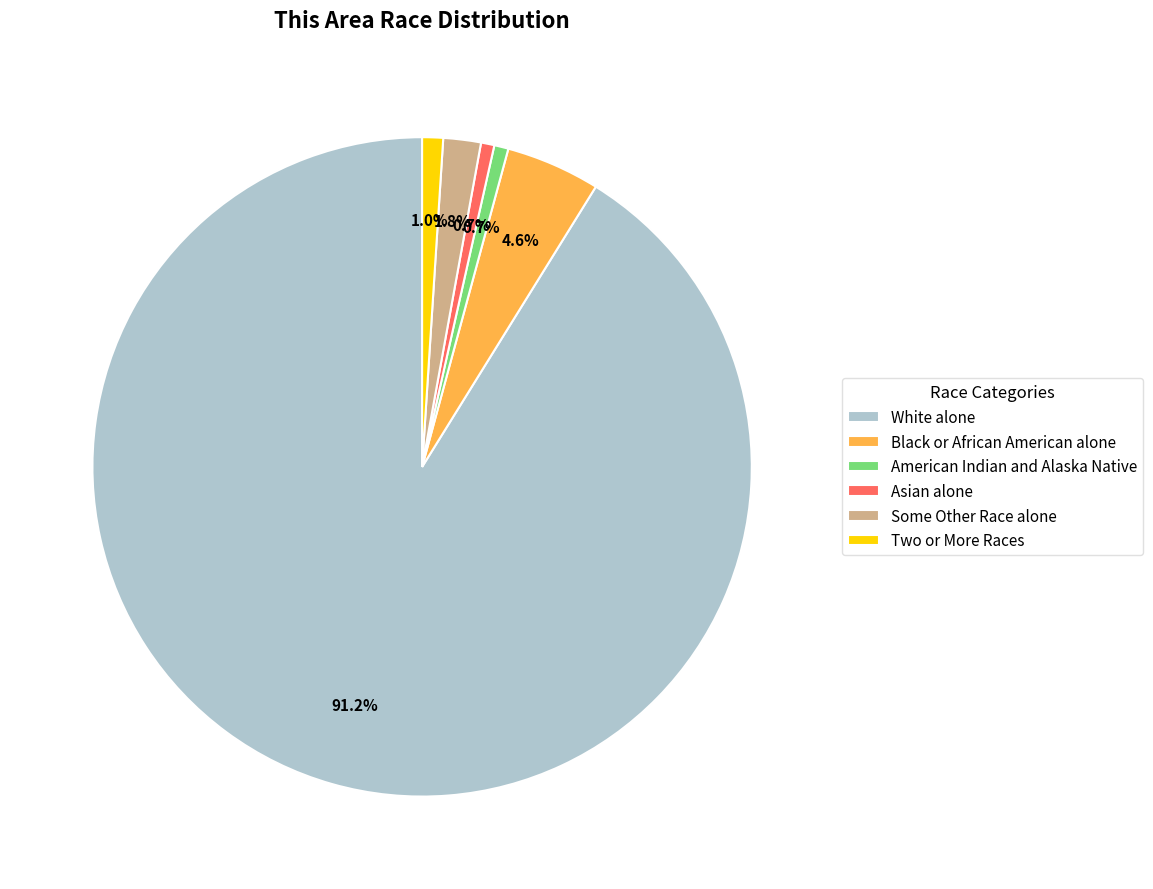

Between Some Other Race alone and Black or African American alone, which is larger?

Black or African American alone